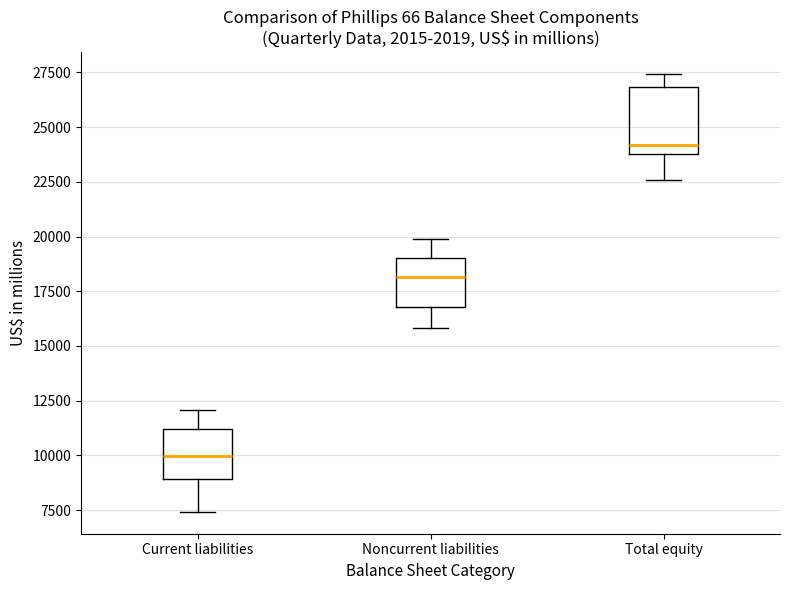

Reading left to right, read every box against the y-axis: the position of its median line, the range the box covers, and the ends of its whiskers. The values are not printed on the chart, so give them approximately, as read against the axis.

Current liabilities: median 10000, box 9000 to 11000, whiskers 7500 to 12000
Noncurrent liabilities: median 18000, box 17000 to 19000, whiskers 16000 to 20000
Total equity: median 24000 (just above the box's lower edge), box 24000 to 27000, whiskers 22500 to 27500